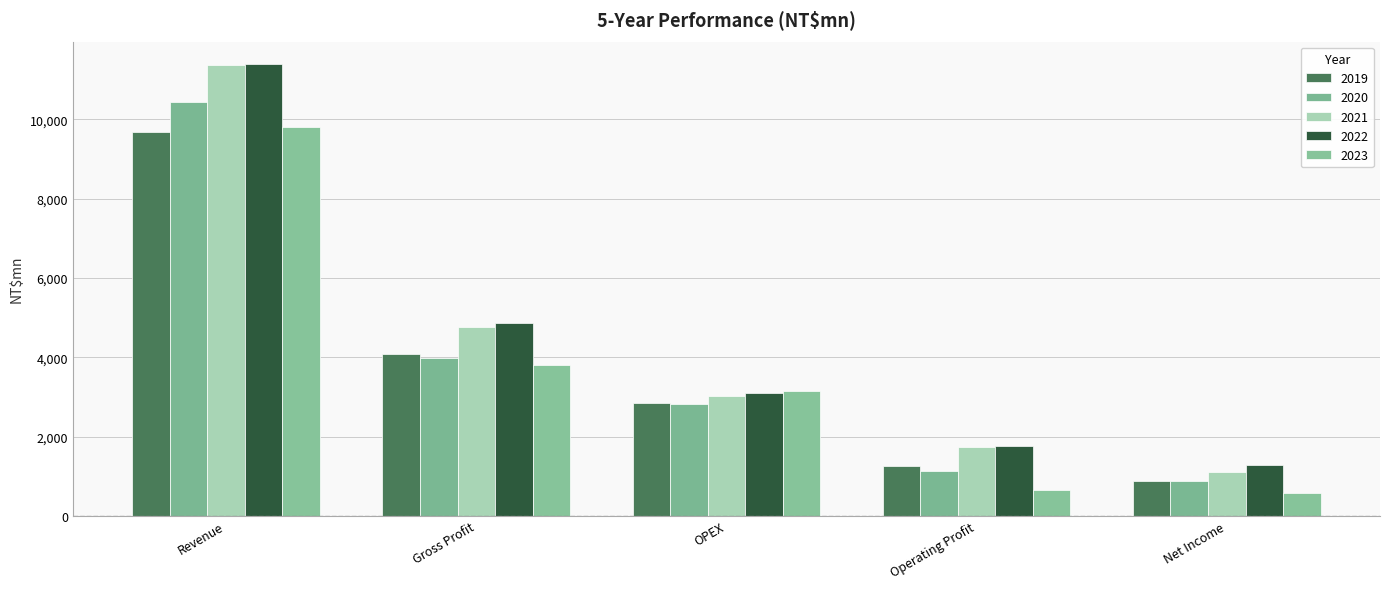

How many bars are there in total?

25